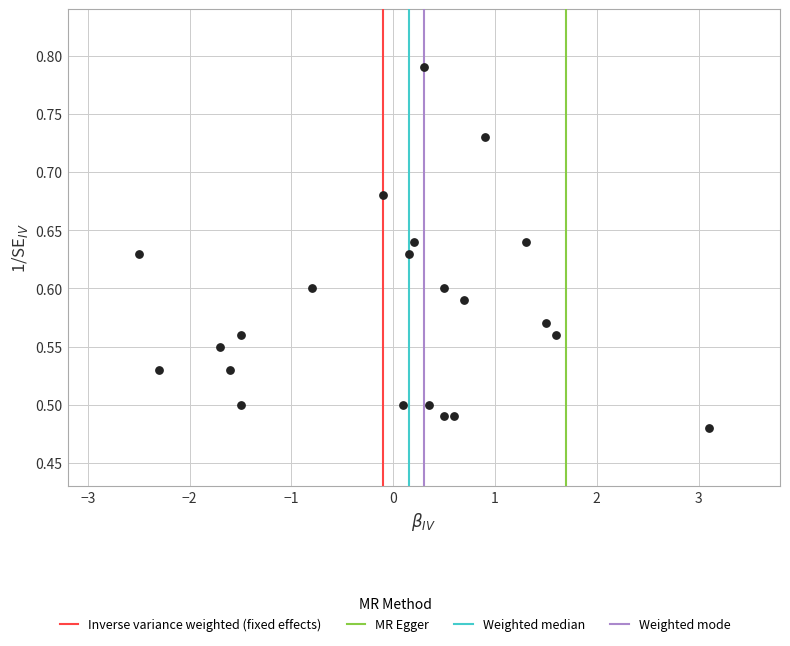

What is the range of Y values (max minus min)?

0.3